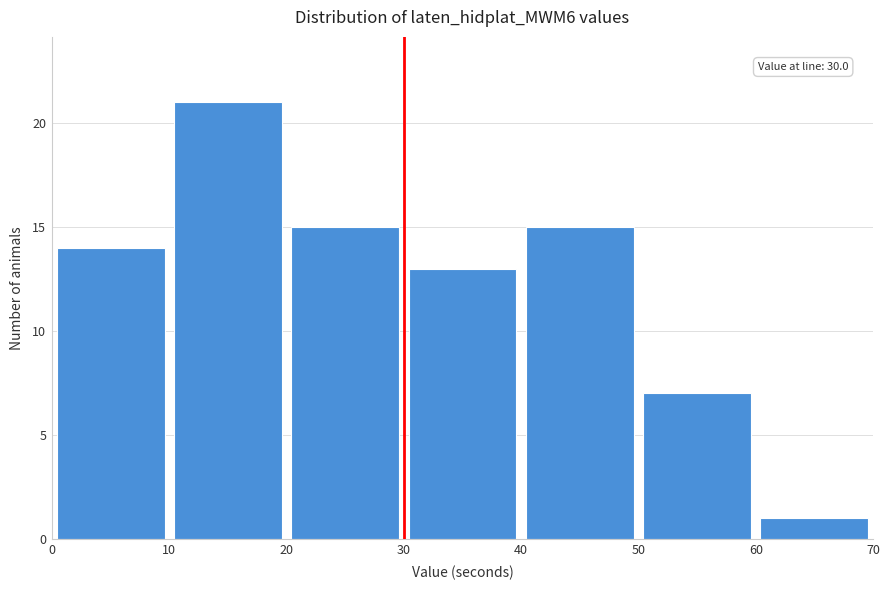

Which range on the x-axis has the tallest bar?

10 to 20